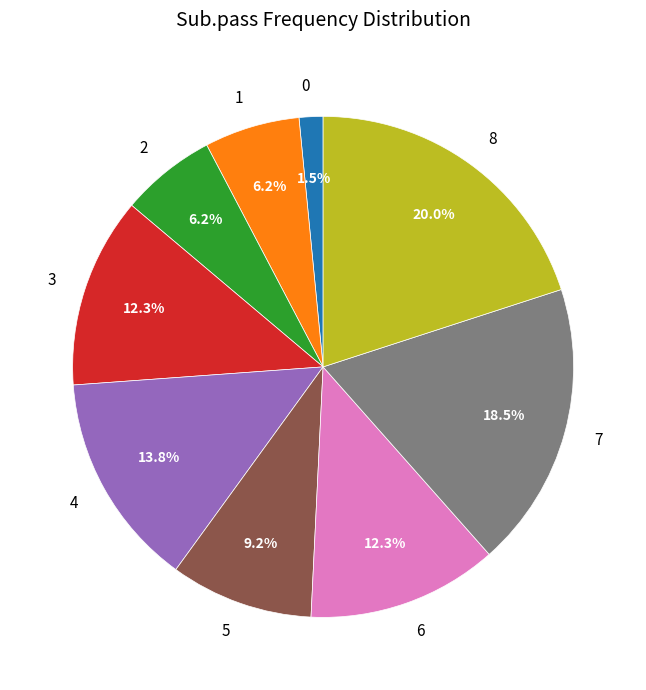

Does any single category account for the majority?

No